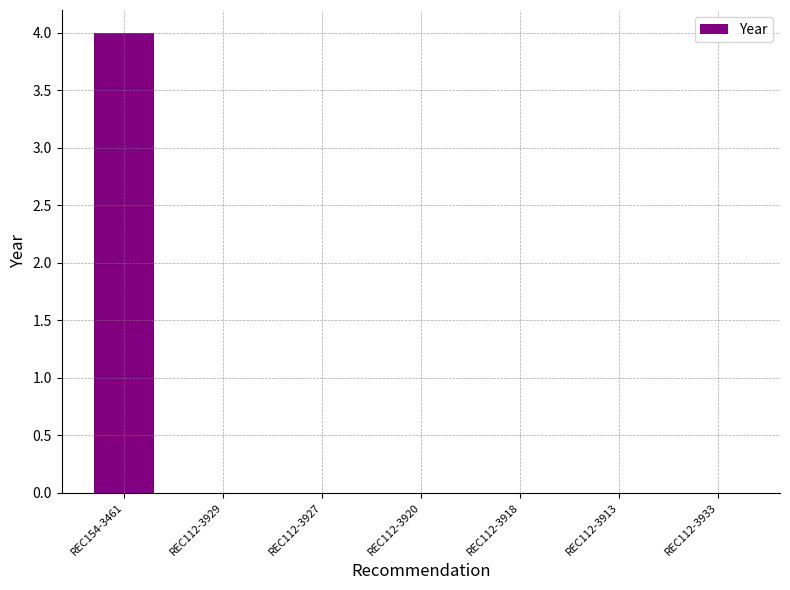

Are the bars horizontal?

No